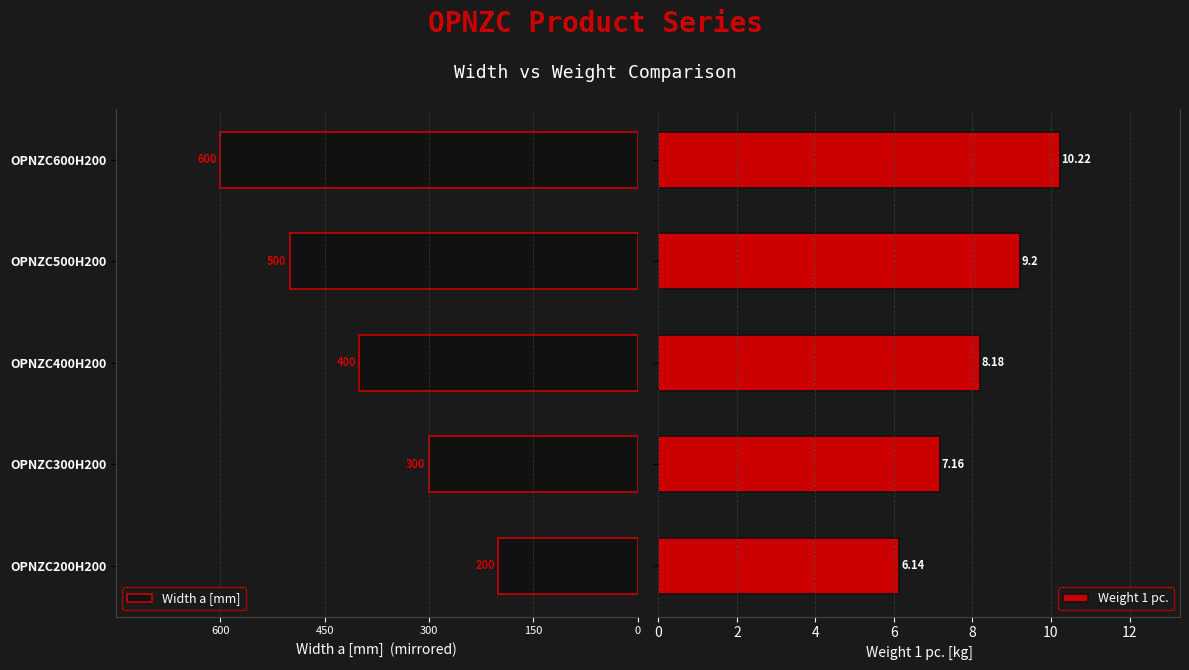

What is the average value of the Weight 1 pc. series?

8.2